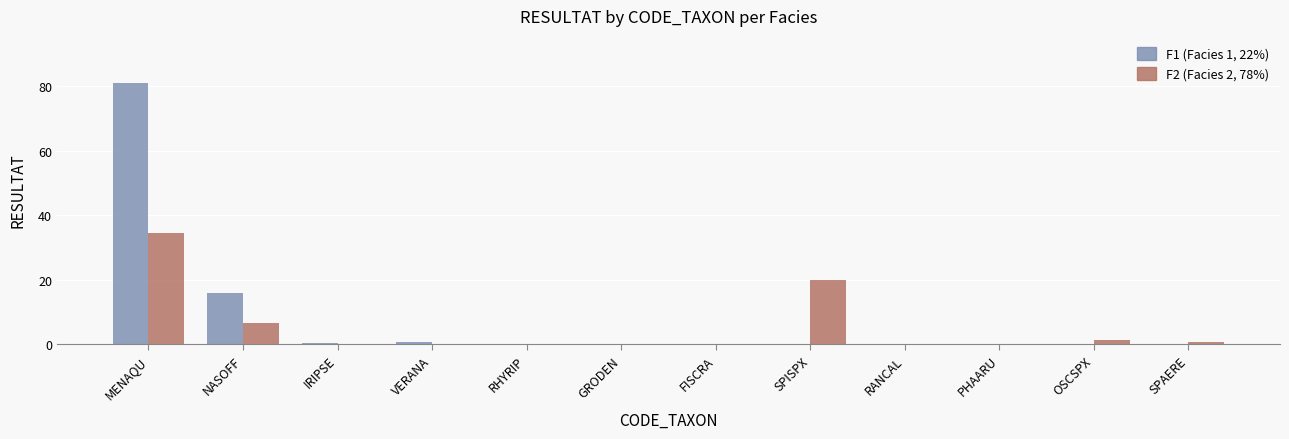

At which category is the sum across all series the highest?

MENAQU